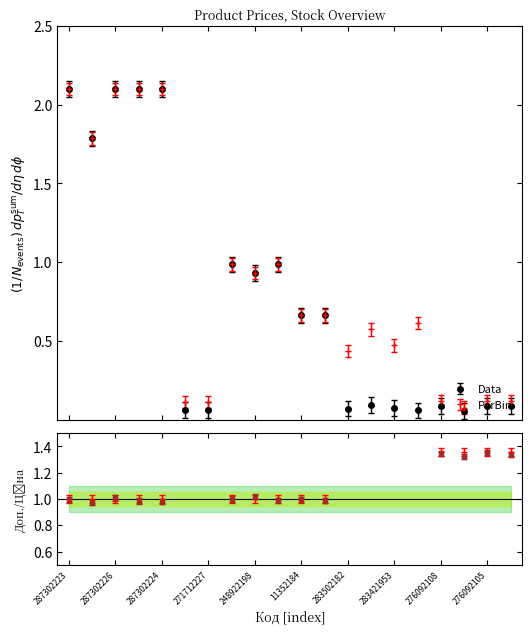

The PerBin series shows 2.1 at 287302224. True or false?

True